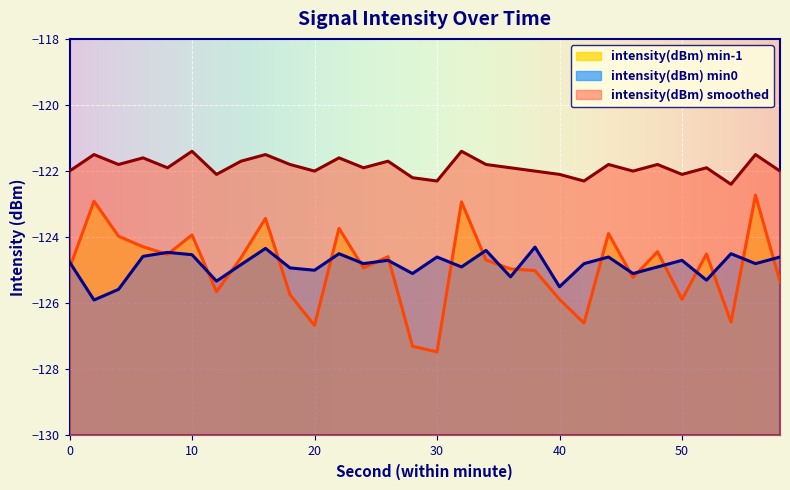

Reading left to right, what are all the values shown in this chart?

intensity(dBm) min-1: -124.9	-122.9	-124.0	-124.3	-124.5	-123.9	-125.7	-124.6	-123.4	-125.7	-126.7	-123.7	-124.9	-124.6	-127.3	-127.5	-122.9	-124.7	-125.0	-125.0	-125.9	-126.6	-123.9	-125.2	-124.4	-125.9	-124.5	-126.6	-122.7	-125.3
intensity(dBm) min0: -124.8	-125.9	-125.6	-124.6	-124.5	-124.5	-125.3	-124.8	-124.3	-124.9	-125.0	-124.5	-124.8	-124.7	-125.1	-124.6	-124.9	-124.4	-125.2	-124.3	-125.5	-124.8	-124.6	-125.1	-124.9	-124.7	-125.3	-124.5	-124.8	-124.6
intensity(dBm) smoothed: -122.0	-121.5	-121.8	-121.6	-121.9	-121.4	-122.1	-121.7	-121.5	-121.8	-122.0	-121.6	-121.9	-121.7	-122.2	-122.3	-121.4	-121.8	-121.9	-122.0	-122.1	-122.3	-121.8	-122.0	-121.8	-122.1	-121.9	-122.4	-121.5	-122.0